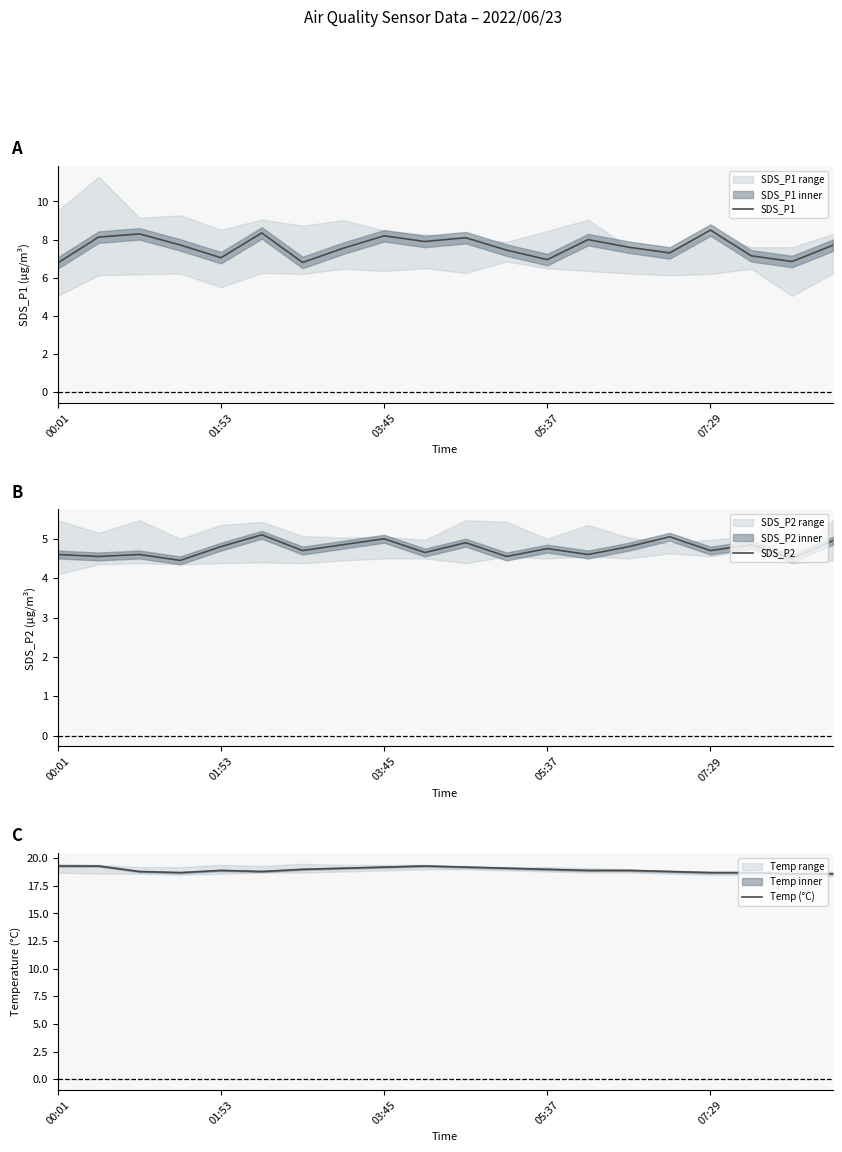

What is the spread (max minus min) of values at 6?

14.3